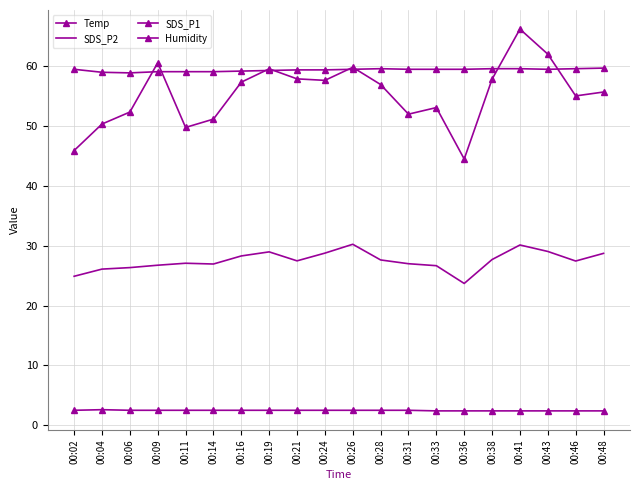

What is the sum of the Temp values at 00:46 and 00:24?

4.9